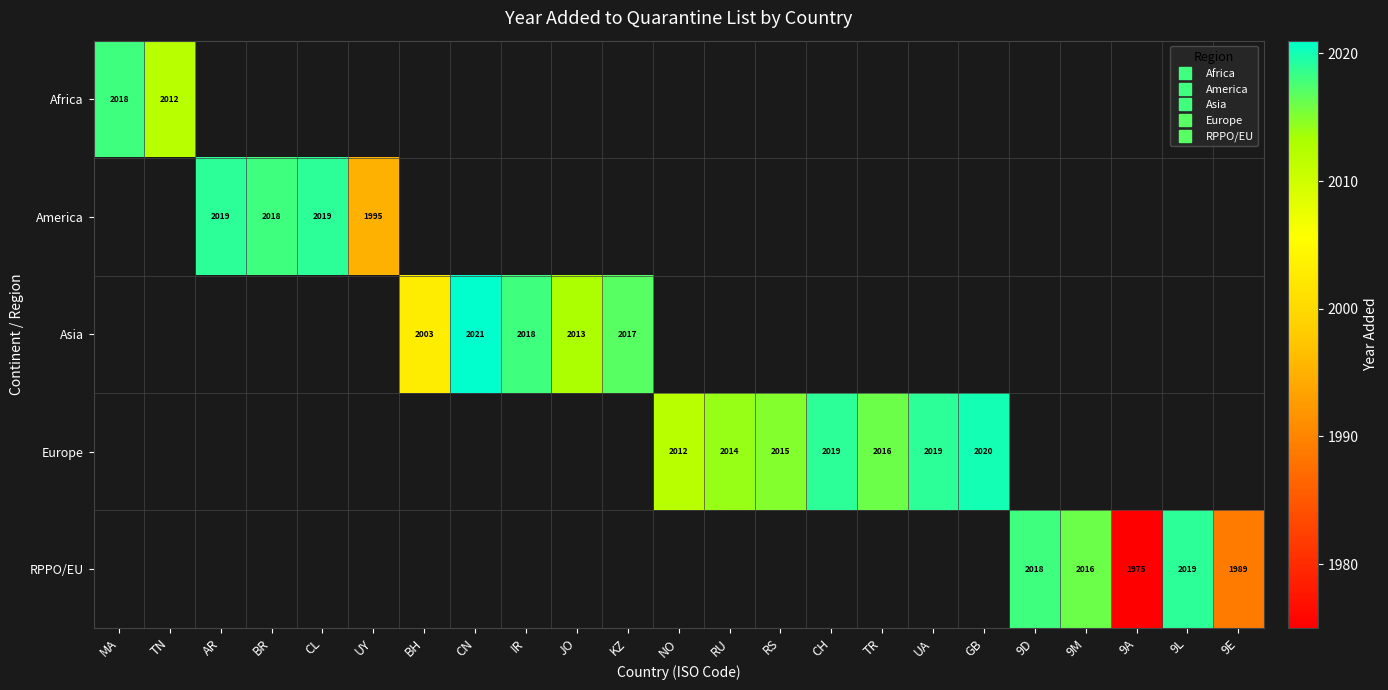

What is the maximum value shown in the chart?

2021.0